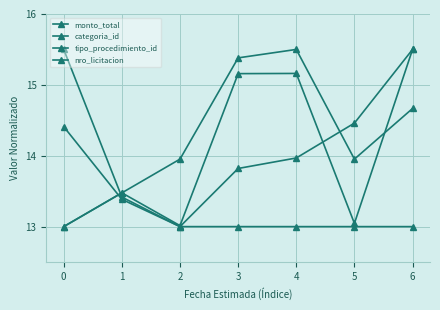

How many categories are shown in the chart?

7